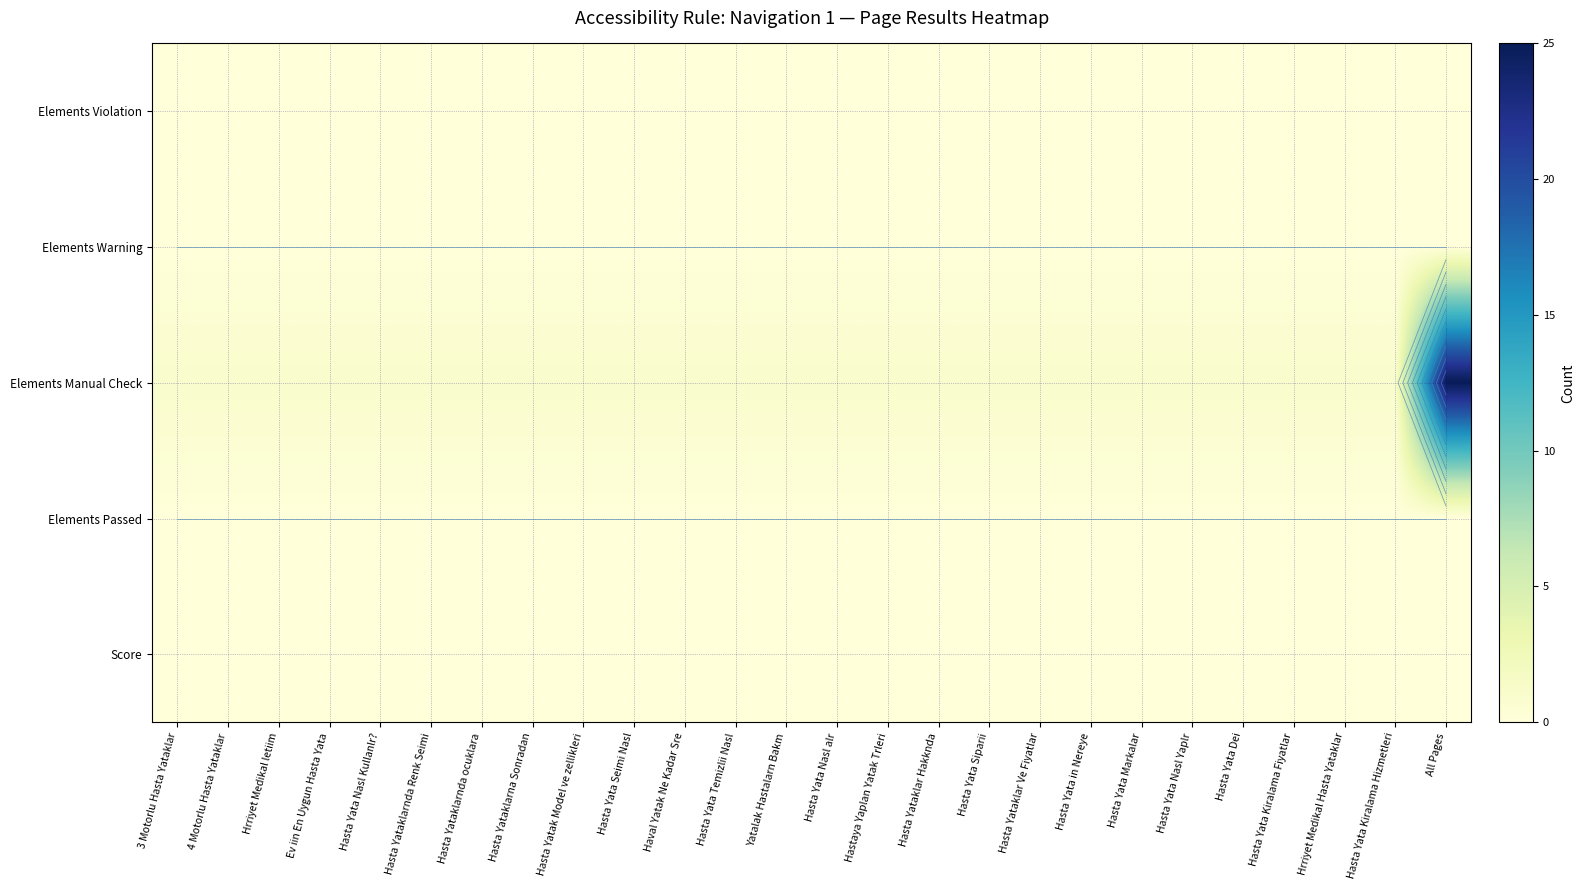

Rank the categories by Score value from lowest to highest.

3 Motorlu Hasta Yataklar, 4 Motorlu Hasta Yataklar, Hrriyet Medikal letiim, Ev iin En Uygun Hasta Yata, Hasta Yata Nasl Kullanlr?, Hasta Yataklarnda Renk Seimi, Hasta Yataklarnda ocuklara, Hasta Yataklarna Sonradan, Hasta Yatak Model ve zellikleri, Hasta Yata Seimi Nasl, Haval Yatak Ne Kadar Sre, Hasta Yata Temizlii Nasl, Yatalak Hastalarn Bakm, Hasta Yata Nasl alr, Hastaya Yaplan Yatak Trleri, Hasta Yataklar Hakknda, Hasta Yata Siparii, Hasta Yataklar Ve Fiyatlar, Hasta Yata in Nereye, Hasta Yata Markalar, Hasta Yata Nasl Yaplr, Hasta Yata Dei, Hasta Yata Kiralama Fiyatlar, Hrriyet Medikal Hasta Yataklar, Hasta Yata Kiralama Hizmetleri, All Pages